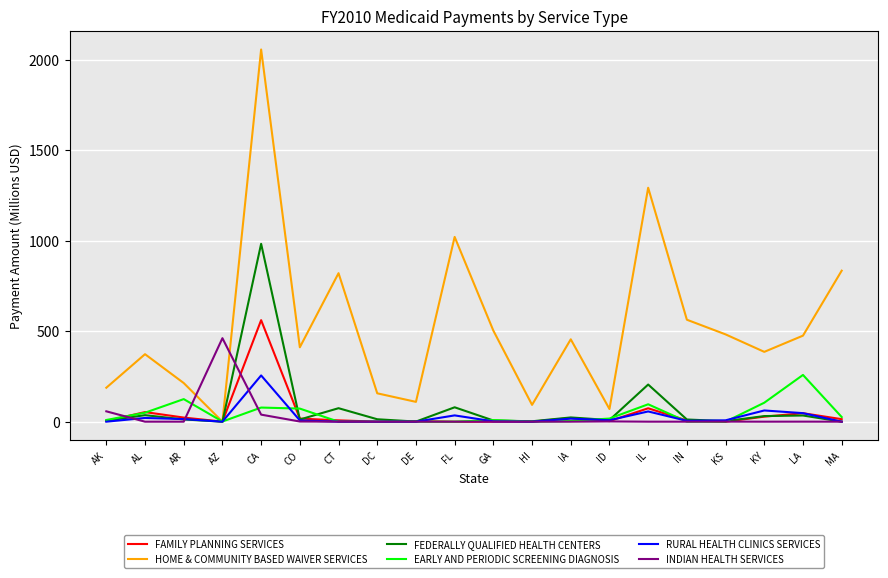

What are all the series names shown in the legend?

FAMILY PLANNING SERVICES, HOME & COMMUNITY BASED WAIVER SERVICES, FEDERALLY QUALIFIED HEALTH CENTERS, EARLY AND PERIODIC SCREENING DIAGNOSIS, RURAL HEALTH CLINICS SERVICES, INDIAN HEALTH SERVICES